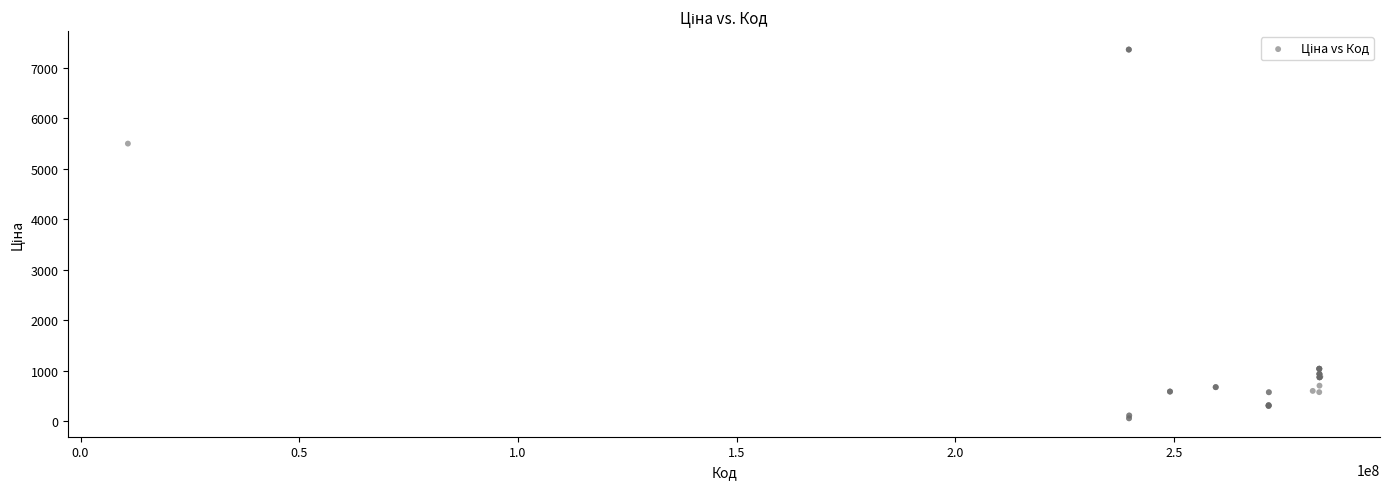

What Y value in the scatter plot is closest to 3707?

5497.3